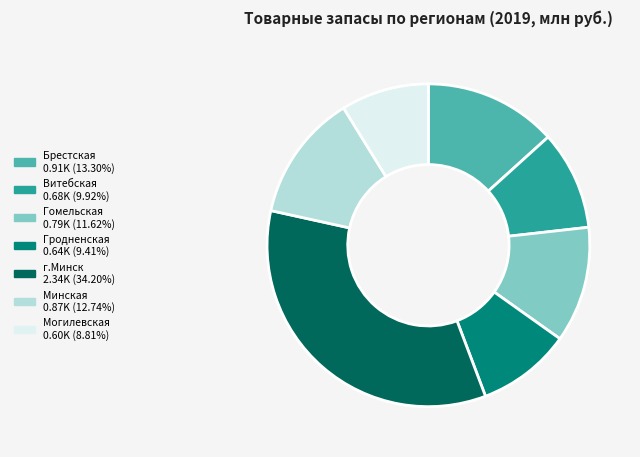

Is there any slice that represents more than half of the pie?

No